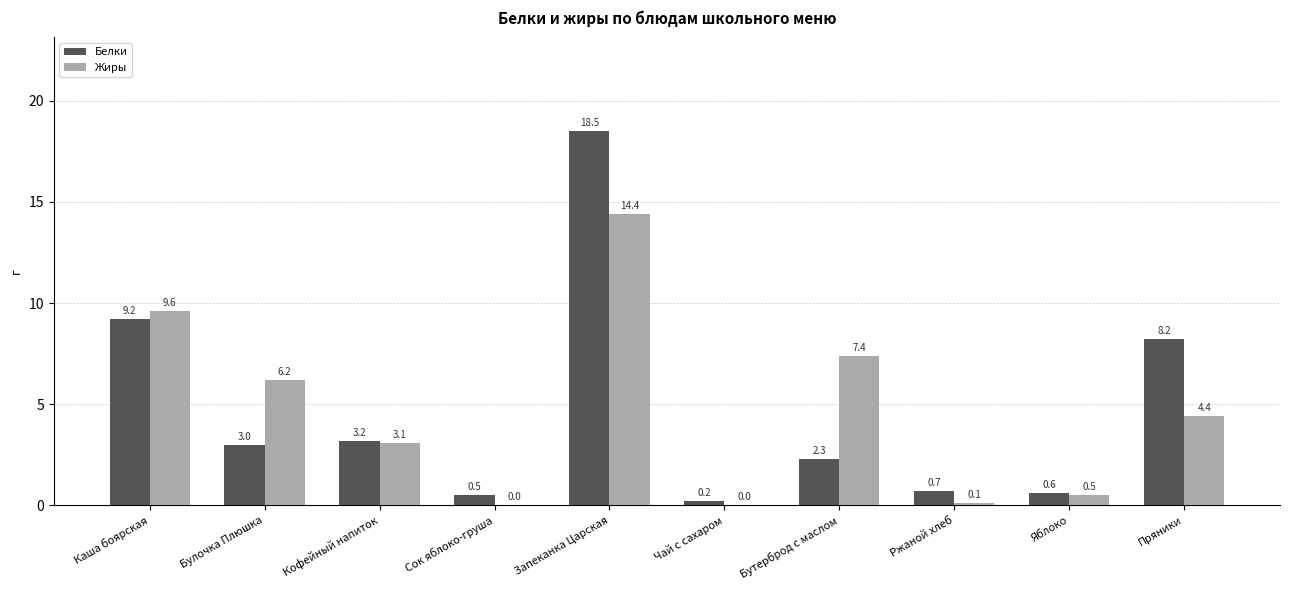

What is the maximum value shown in the chart?

18.5